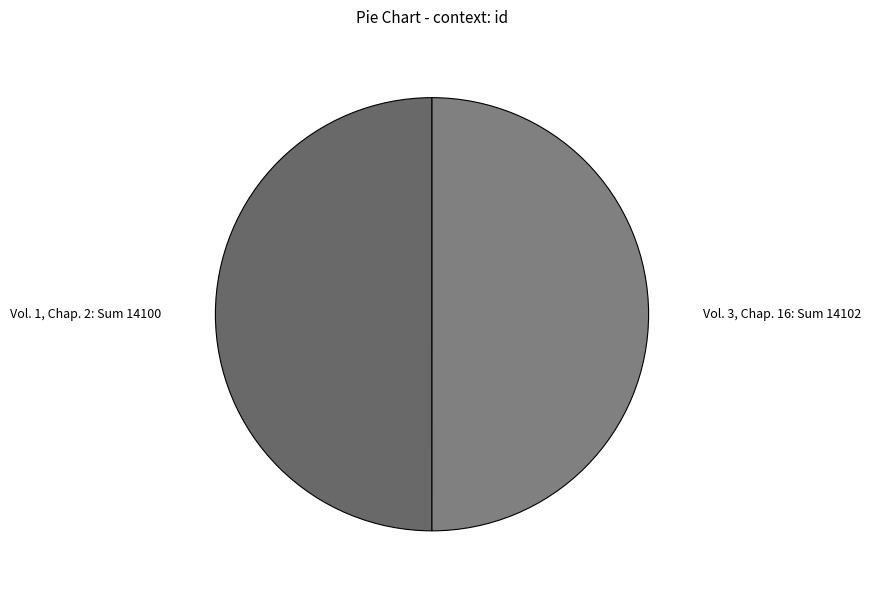

Combined, do Vol. 3, Chap. 16 and Vol. 1, Chap. 2 account for over 50%?

Yes